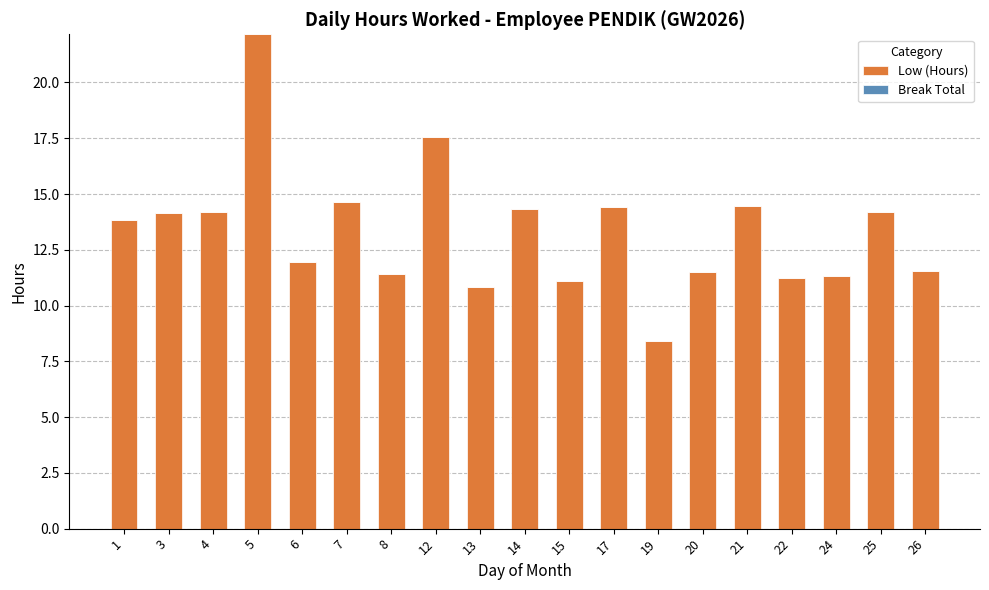

What is the change in value from 19 to 20?

+3.1